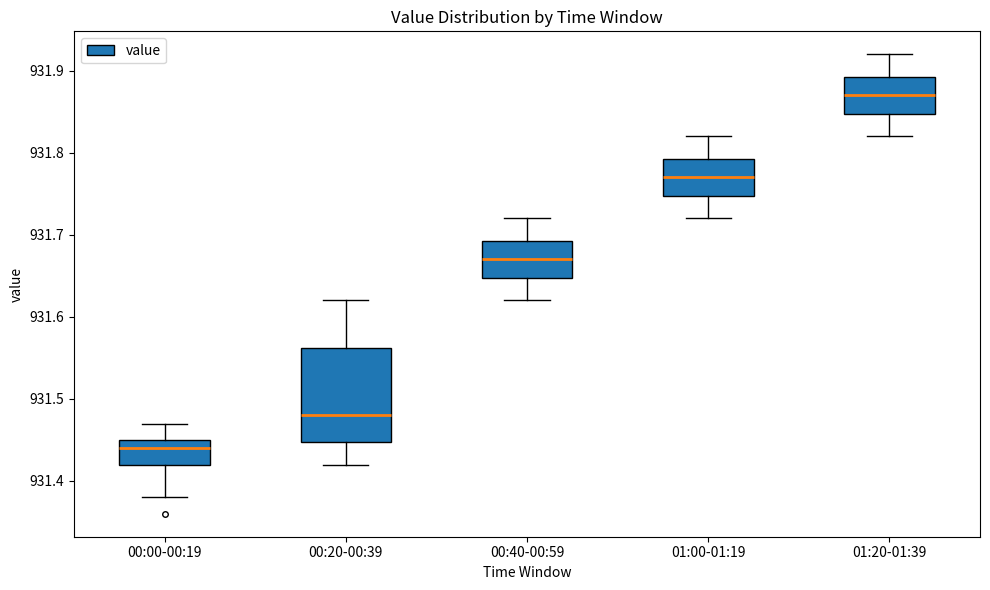

Reading left to right, read every box against the y-axis: the position of its median line, the range the box covers, and the ends of its whiskers. The values are not printed on the chart, so give them approximately, as read against the axis.

00:00-00:19: median 931.44, box 931.42 to 931.45, whiskers 931.38 to 931.47
00:20-00:39: median 931.48, box 931.45 to 931.56, whiskers 931.42 to 931.62
00:40-00:59: median 931.67, box 931.65 to 931.69, whiskers 931.62 to 931.72
01:00-01:19: median 931.77, box 931.75 to 931.79, whiskers 931.72 to 931.82
01:20-01:39: median 931.87, box 931.85 to 931.89, whiskers 931.82 to 931.92